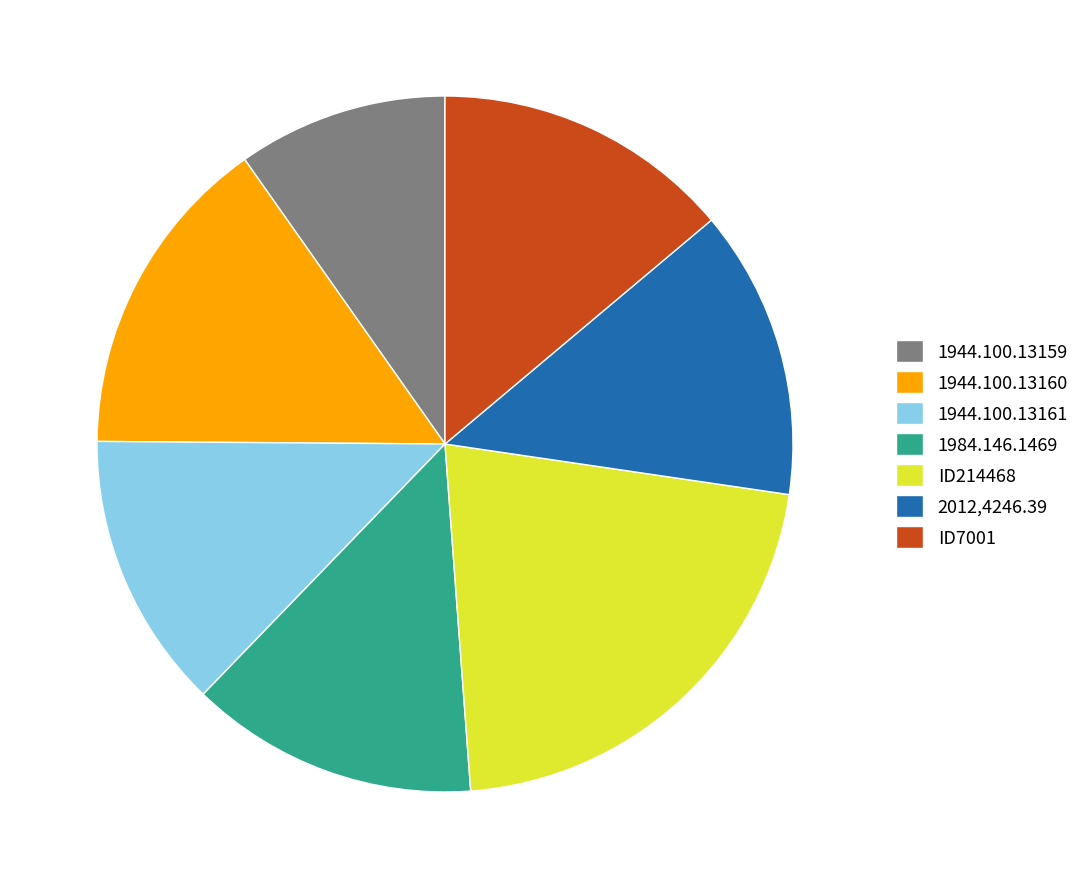

Approximately how many times larger is the value at 2012,4246.39 compared to 1984.146.1469?

1.0